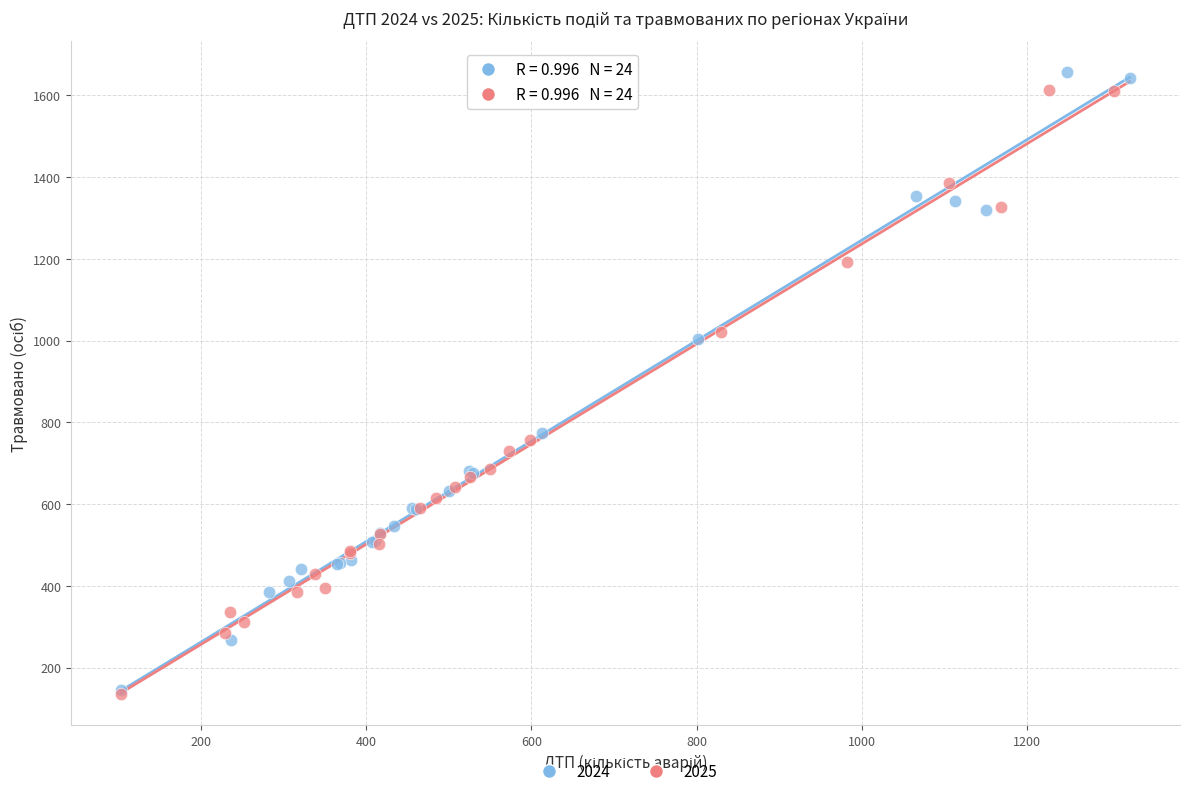

Which series has the widest spread of Y values?

2024